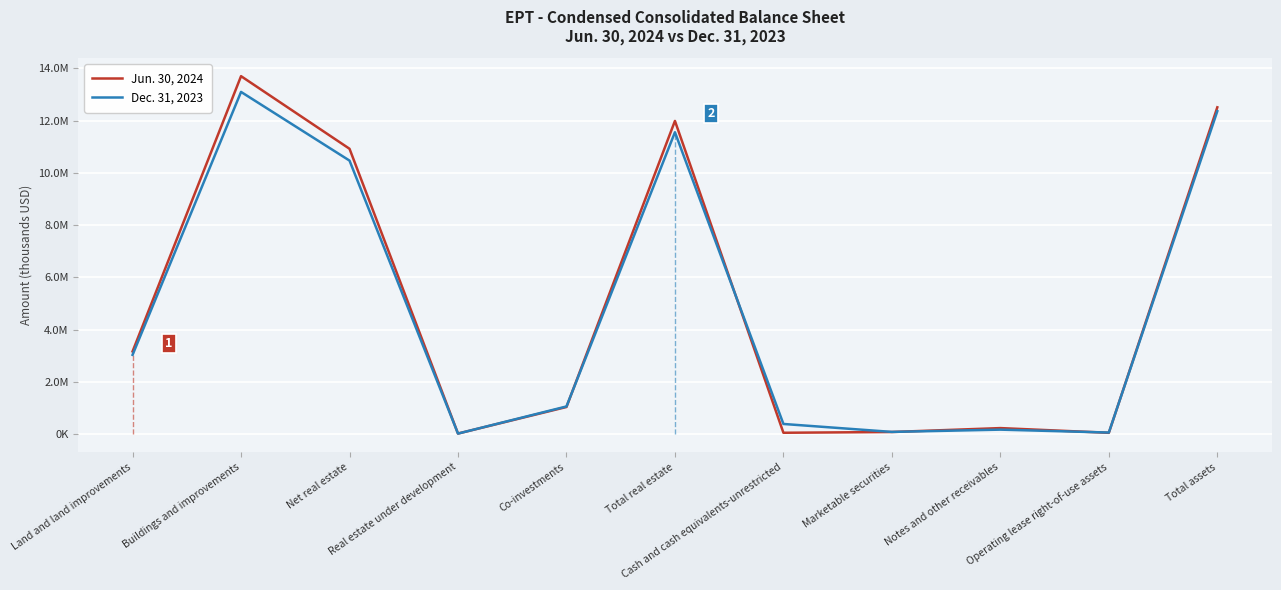

Between Total real estate and Total assets, which series saw the biggest shift?

Dec. 31, 2023